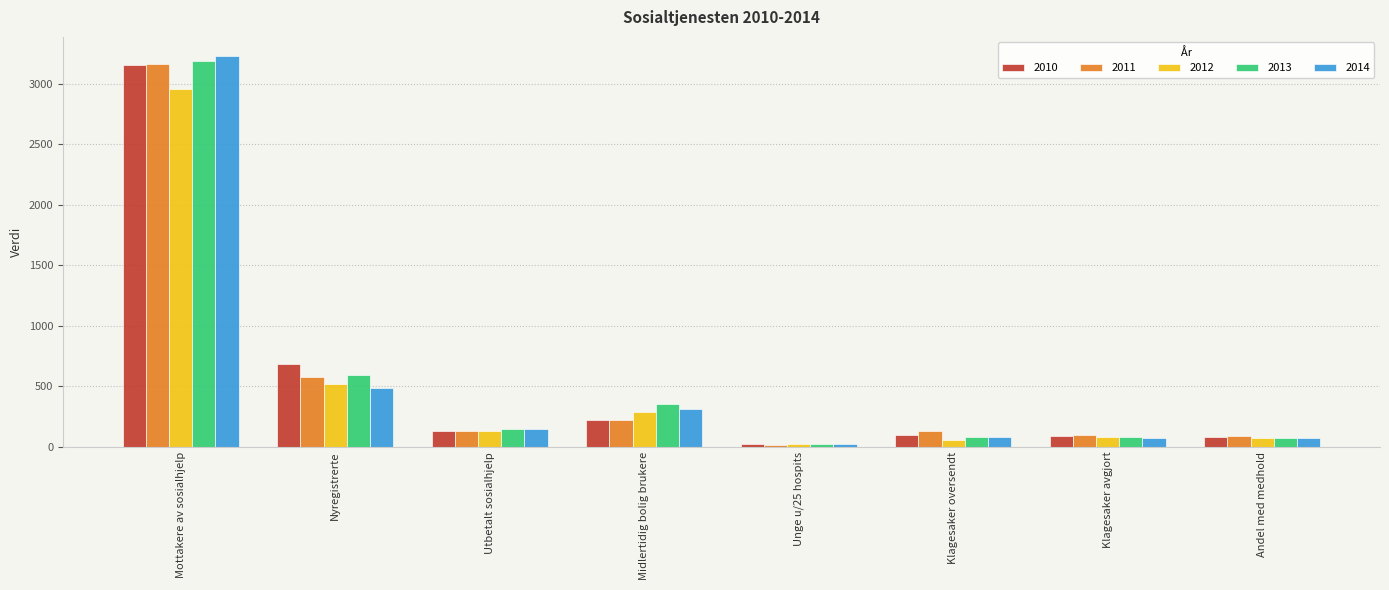

What is the sum of all 2011 values?

4438